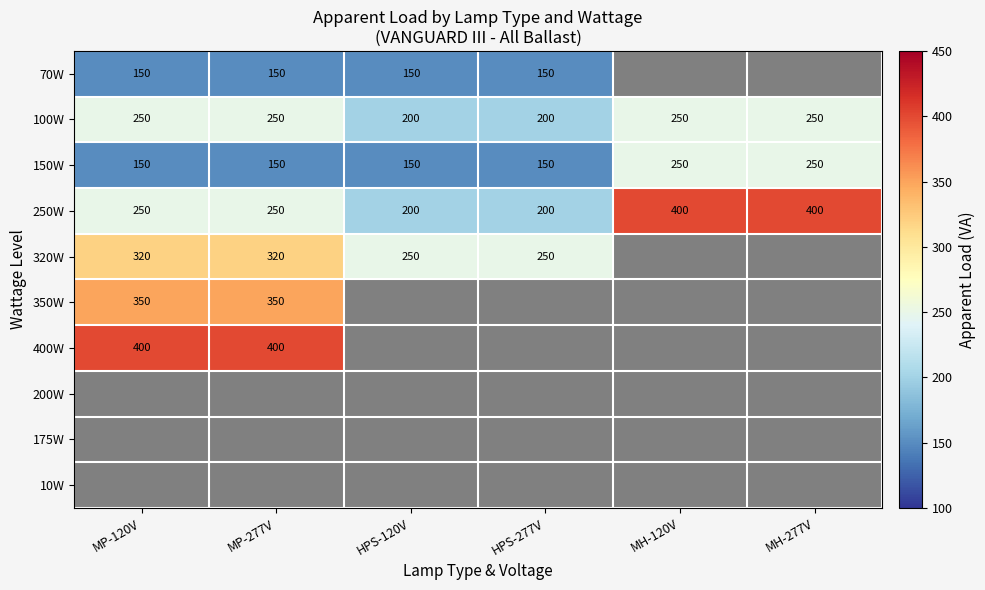

Is it true that 150W equals 242.5 at HPS-120V?

False